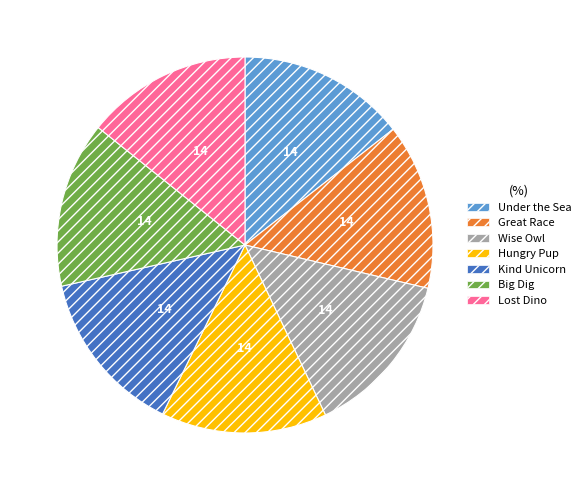

Is the sum of Wise Owl and Big Dig greater than half?

No